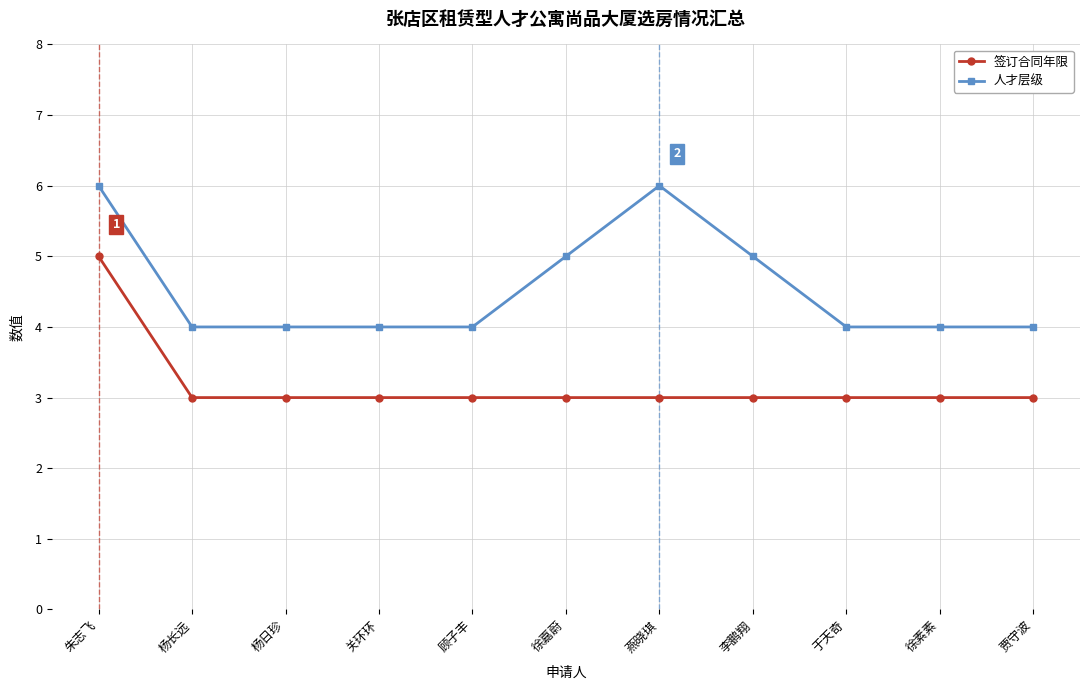

Rank the series by their maximum value, from lowest to highest.

签订合同年限, 人才层级